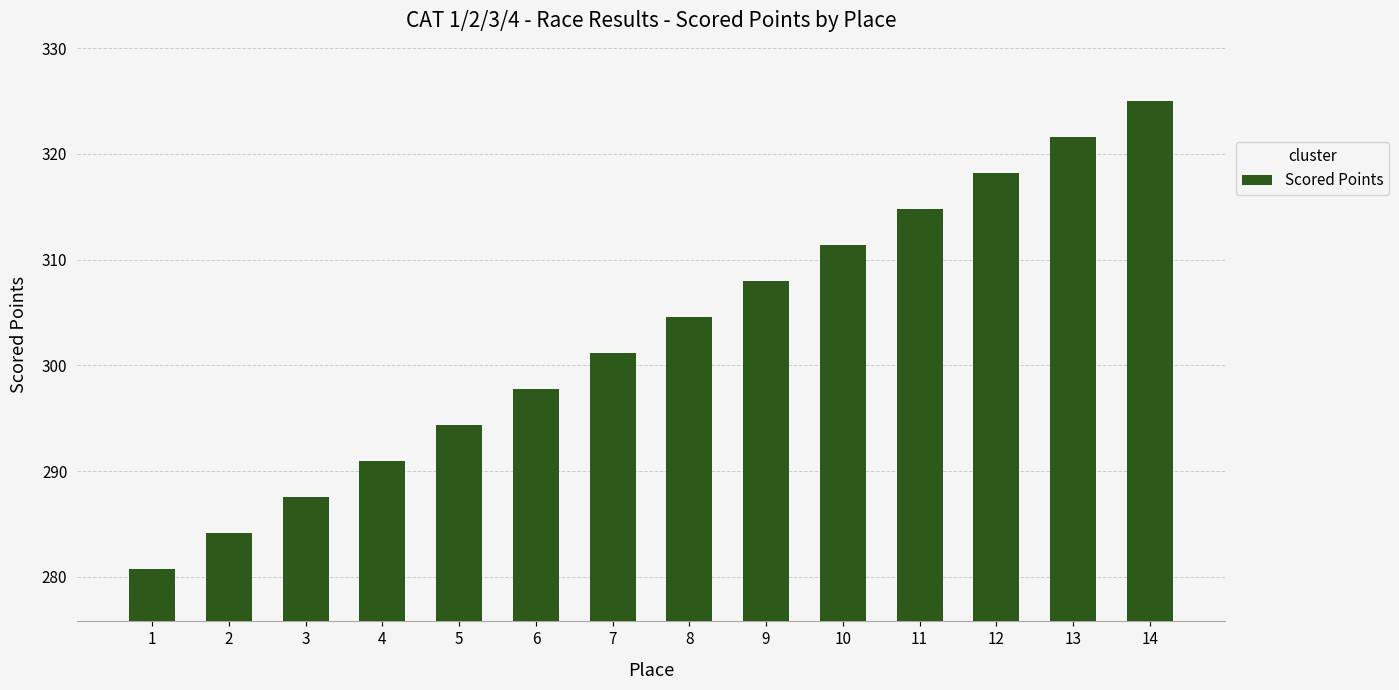

List the labels in order of value, largest first.

14, 13, 12, 11, 10, 9, 8, 7, 6, 5, 4, 3, 2, 1